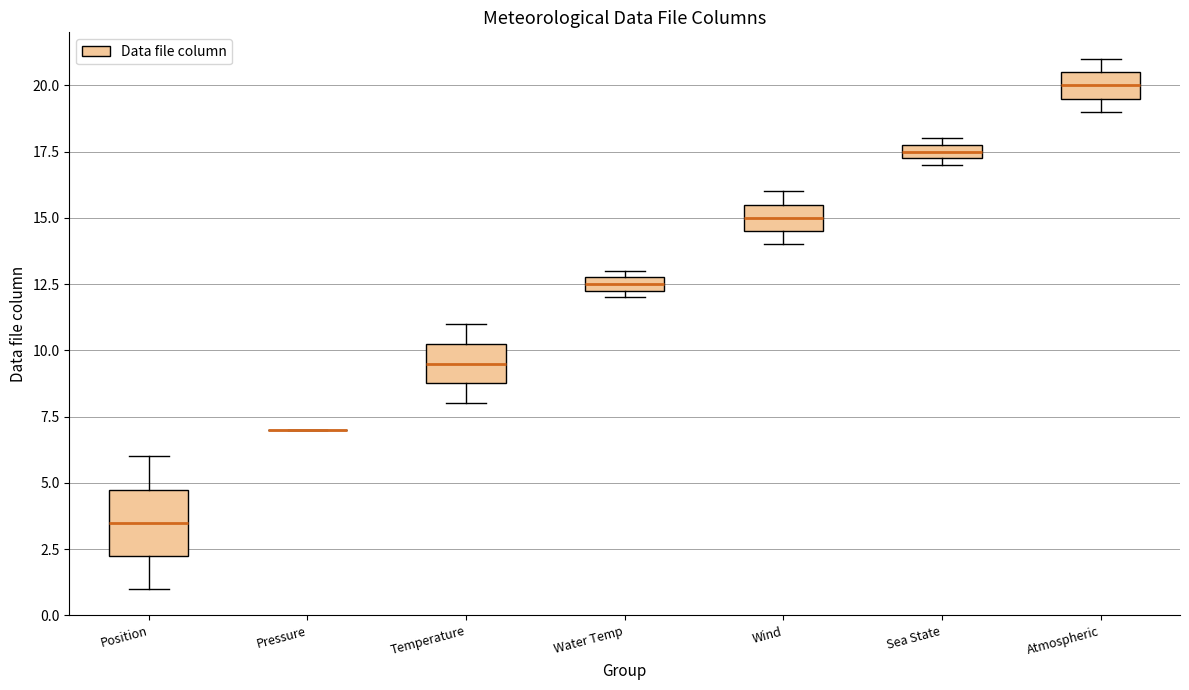

Comparing the boxes themselves (not the whiskers), which one is the tallest?

Position